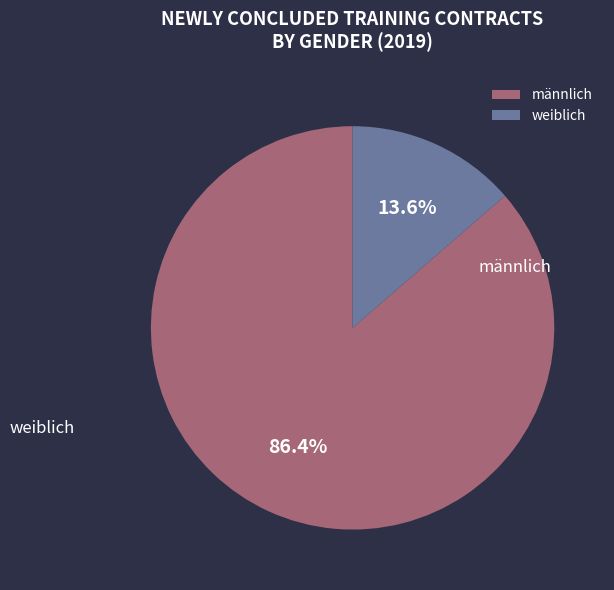

To the nearest percent, what is the difference between the largest and smallest slice percentages?

73%